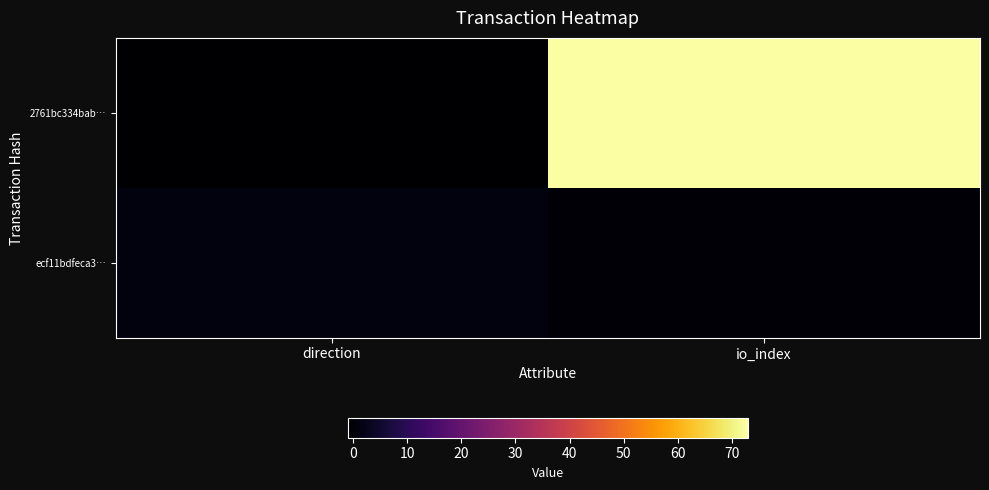

Between direction and io_index, which is larger?

io_index